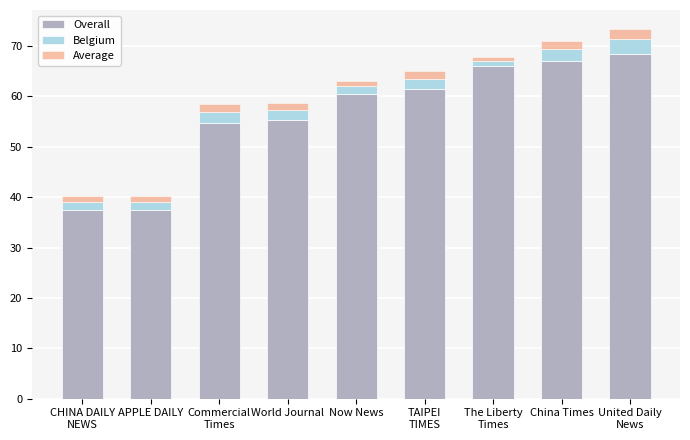

What is the difference between the maximum and second lowest values in the Overall series?

31.0